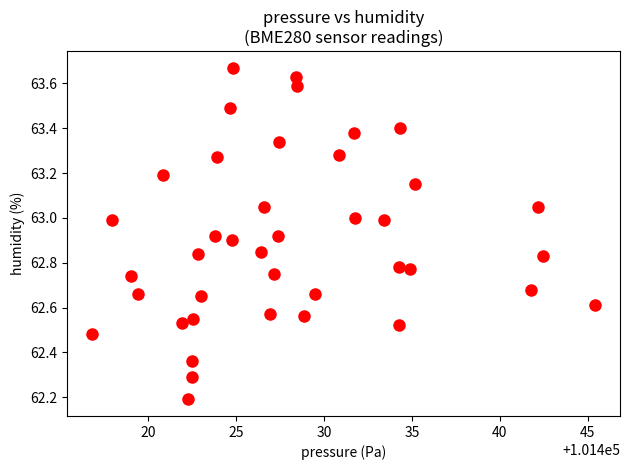

What Y value in the scatter plot is closest to 62?

62.2